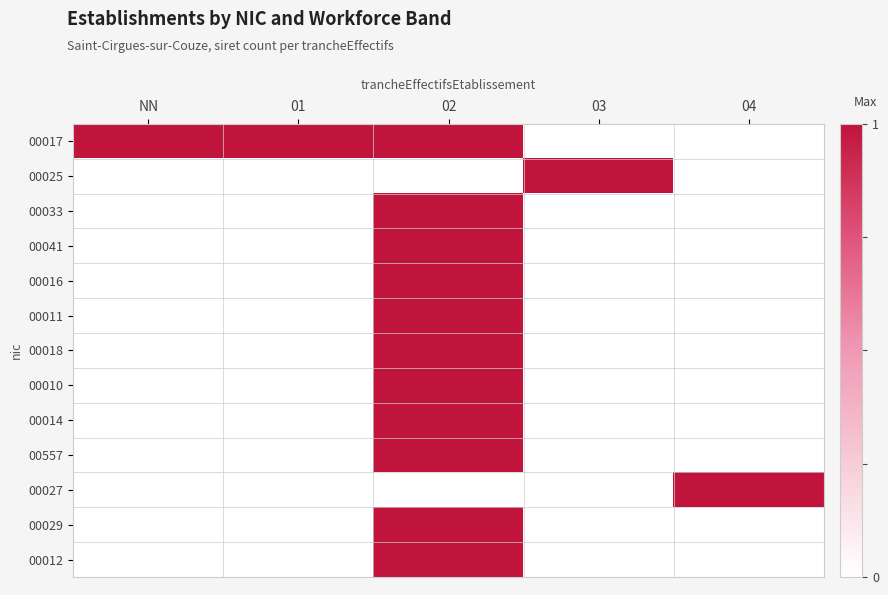

What is the total value across all series at 04?

1